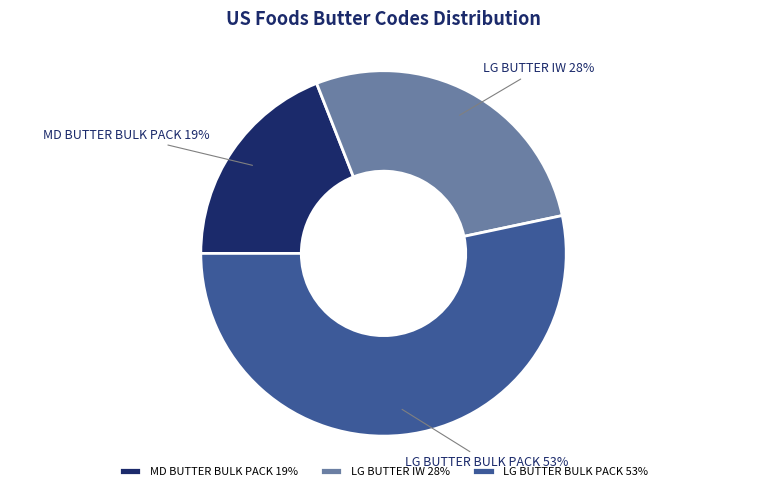

To the nearest percent, what is the difference between the largest and smallest slice percentages?

34%